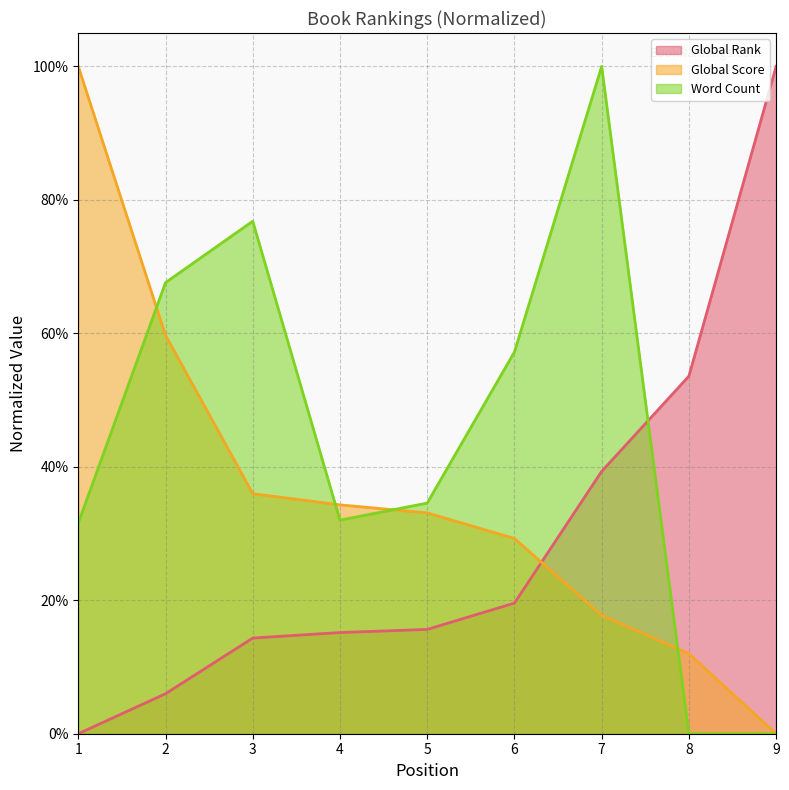

Reading left to right, list all the values displayed in this chart.

Global Rank: 0.0	0.1	0.1	0.2	0.2	0.2	0.4	0.5	1.0
Global Score: 1.0	0.6	0.4	0.3	0.3	0.3	0.2	0.1	0.0
Word Count: 0.3	0.7	0.8	0.3	0.3	0.6	1.0	0.0	0.0